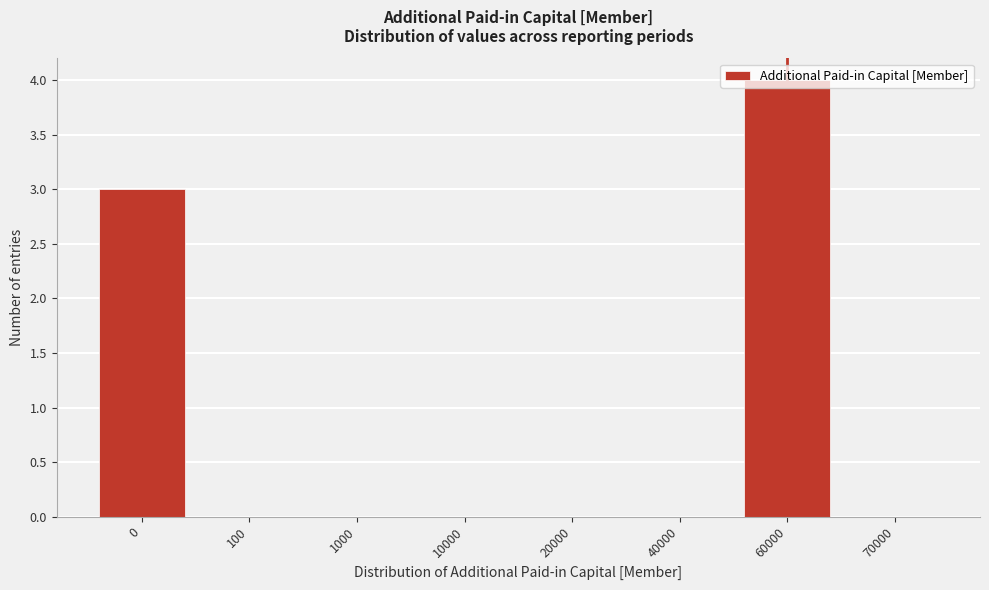

The chart shows a value of 0 at 20000. True or false?

True